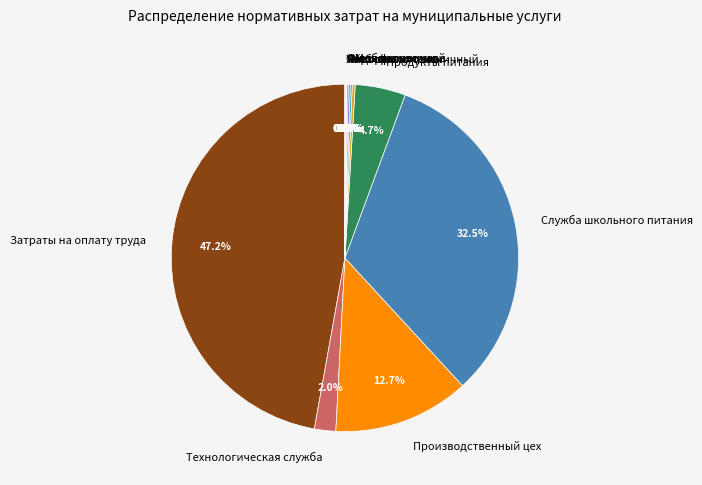

Is there any slice that represents more than half of the pie?

No